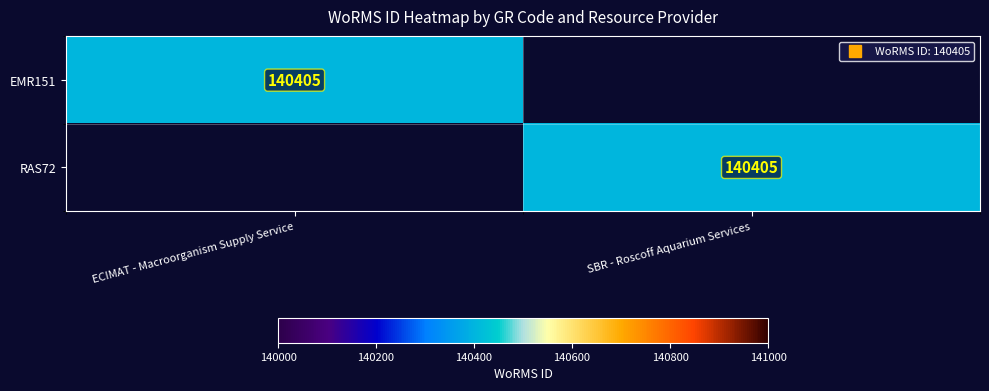

At which label does EMR151 reach its minimum?

SBR - Roscoff Aquarium Services